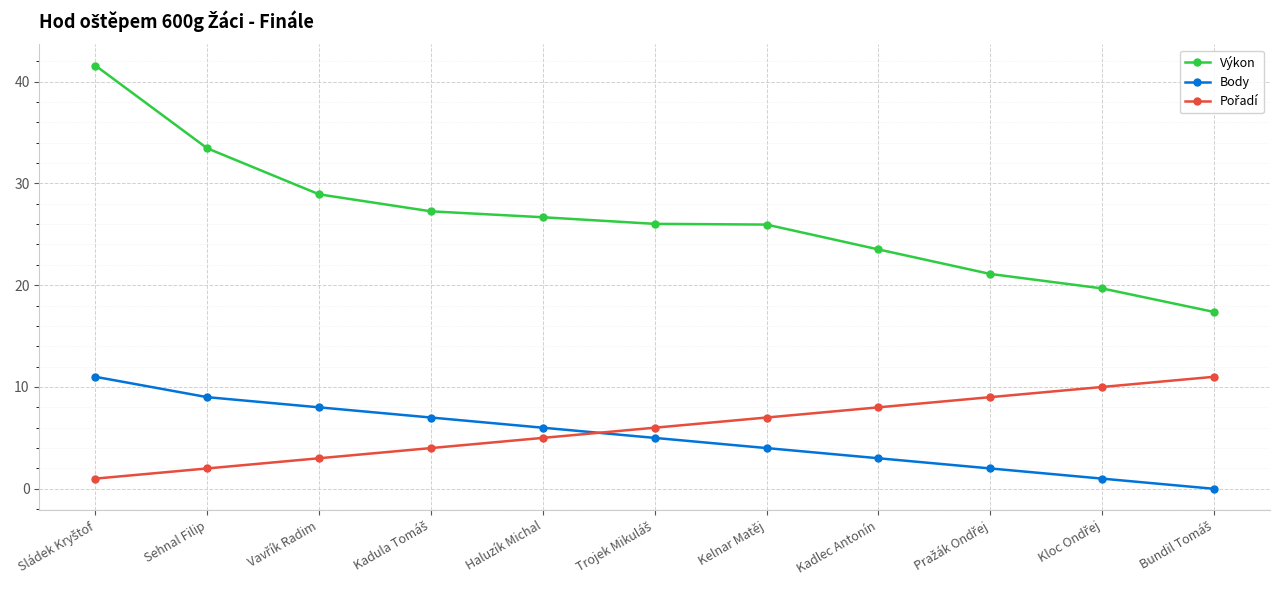

What is the value of the Body point at the 6th from the left?

5.0